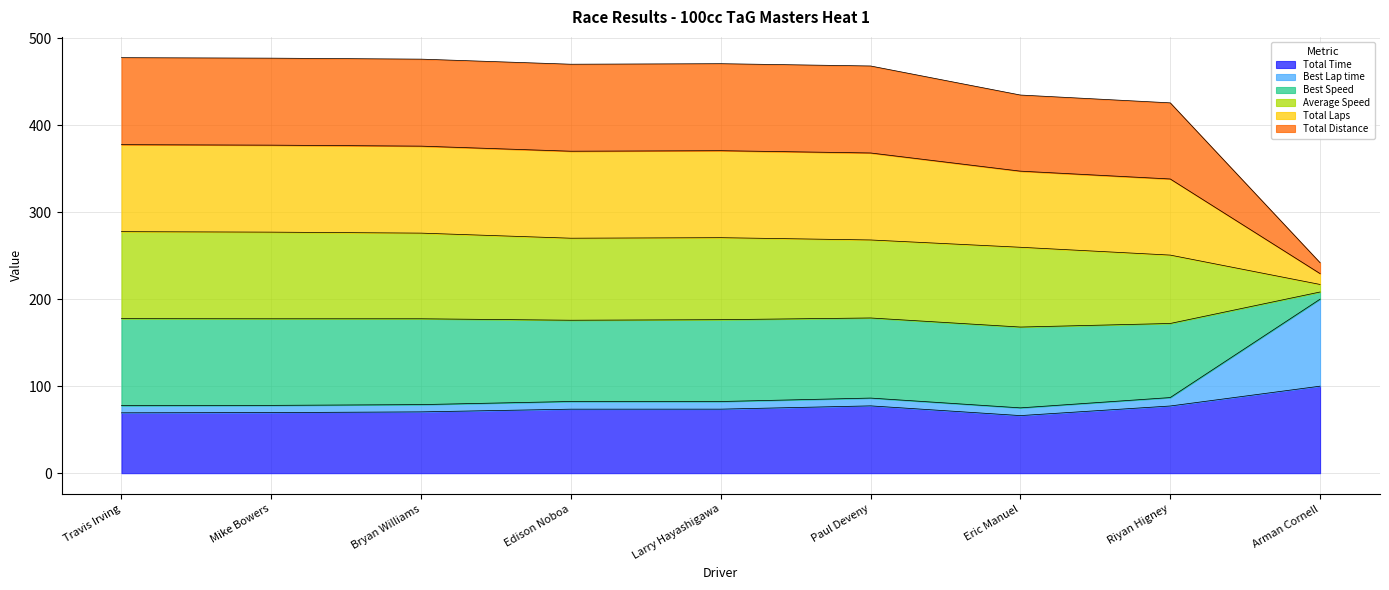

Is it true that Total Time equals 39.3 at Larry Hayashigawa?

False